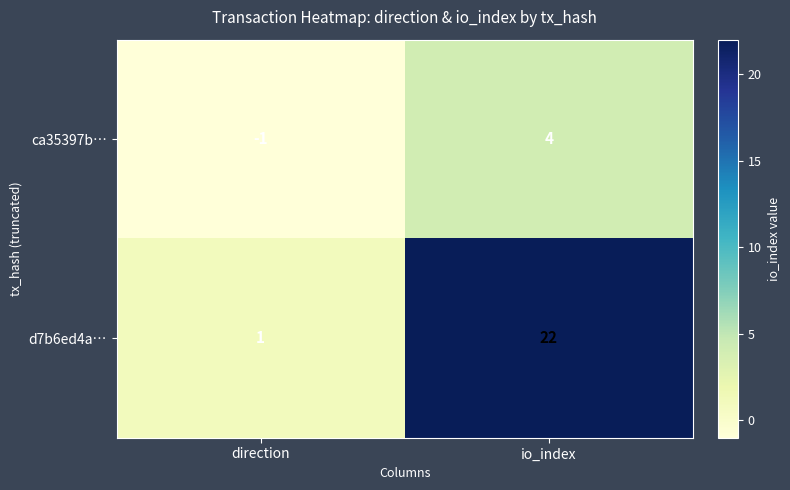

What is the average value of the d7b6ed4a… series?

12